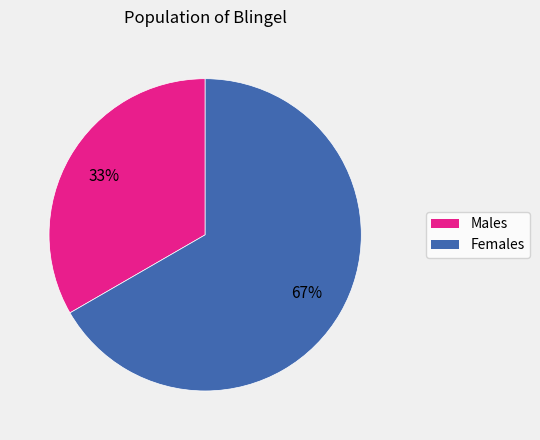

To the nearest percent, what is the average slice percentage?

50%